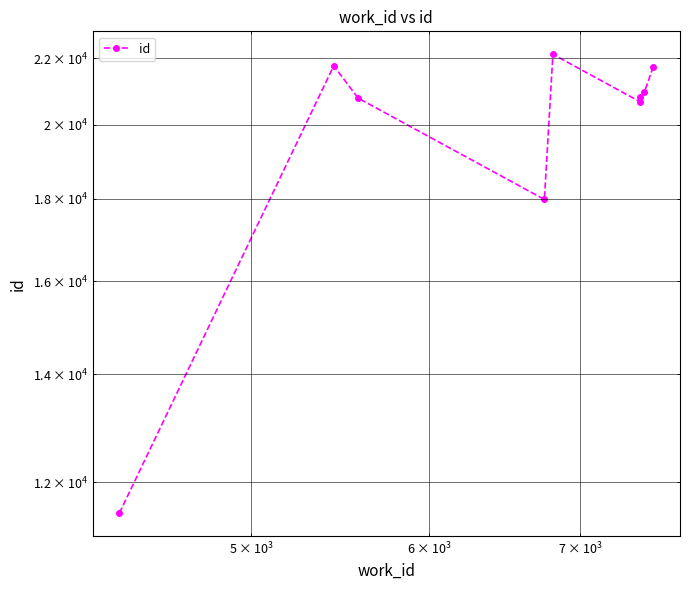

What is the sum of all values?

178325